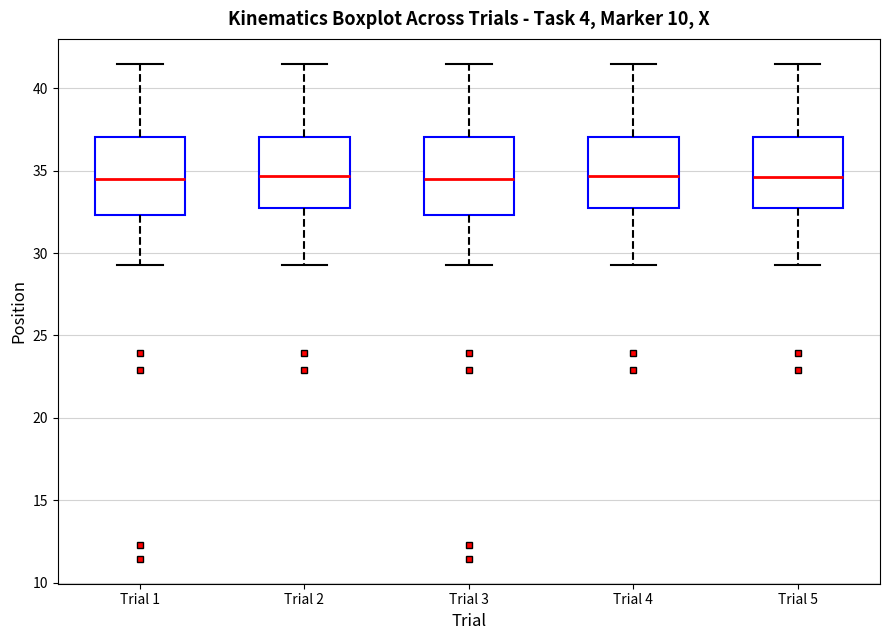

Where does the upper whisker of the box for Trial 2 end on the y-axis? The values are not printed on the chart, so give them approximately, as read against the axis.

41.5